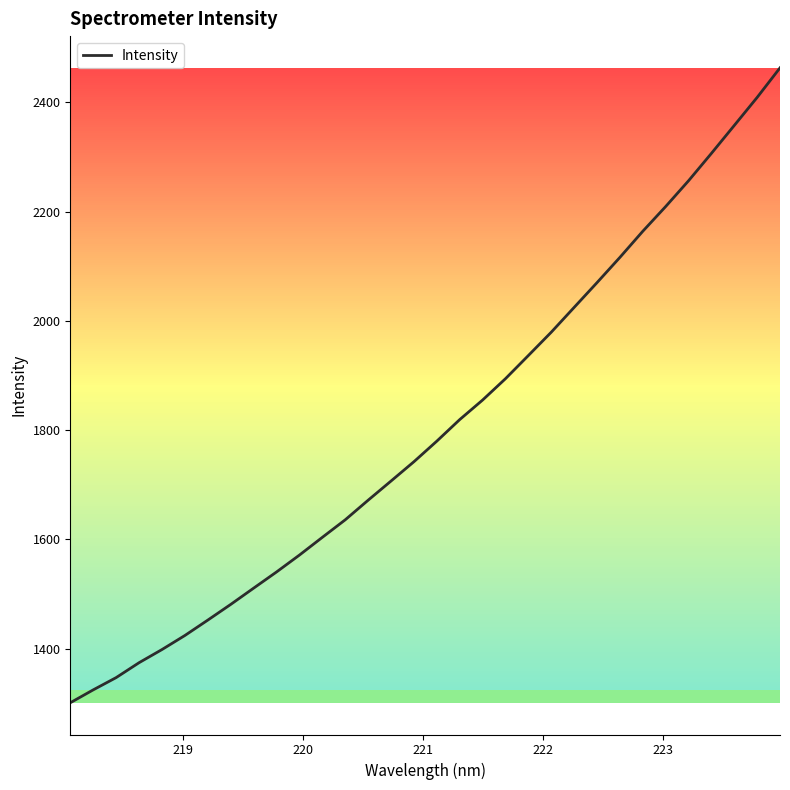

What is the smallest value displayed?

1300.7